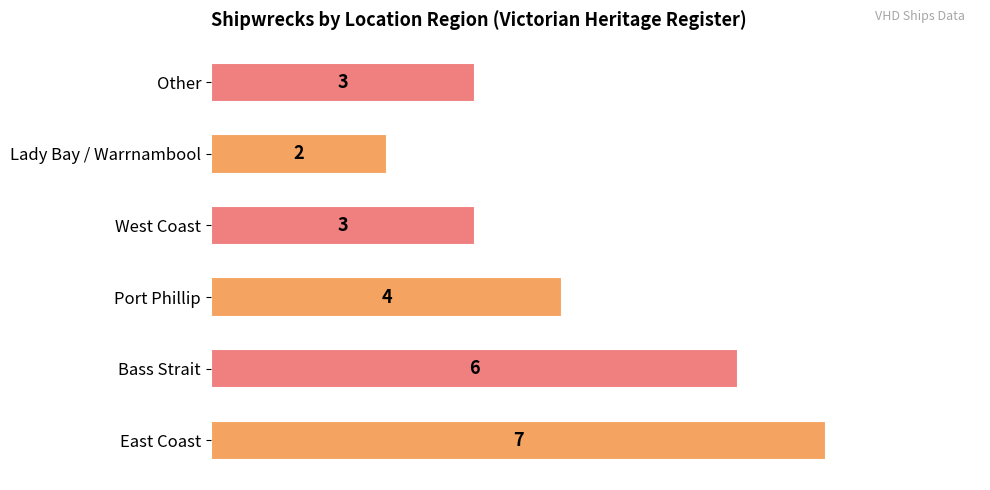

Which has a higher value, Other or Port Phillip?

Port Phillip